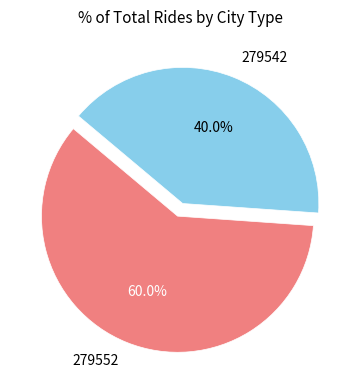

To the nearest percent, what is the difference between the 279542 and 279552 slice percentages?

20%